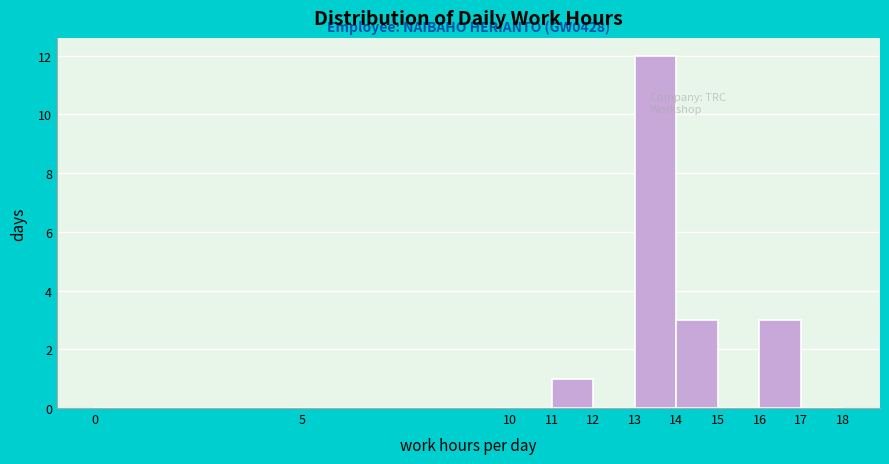

Over which range of the x-axis is the bar tallest?

13 to 14